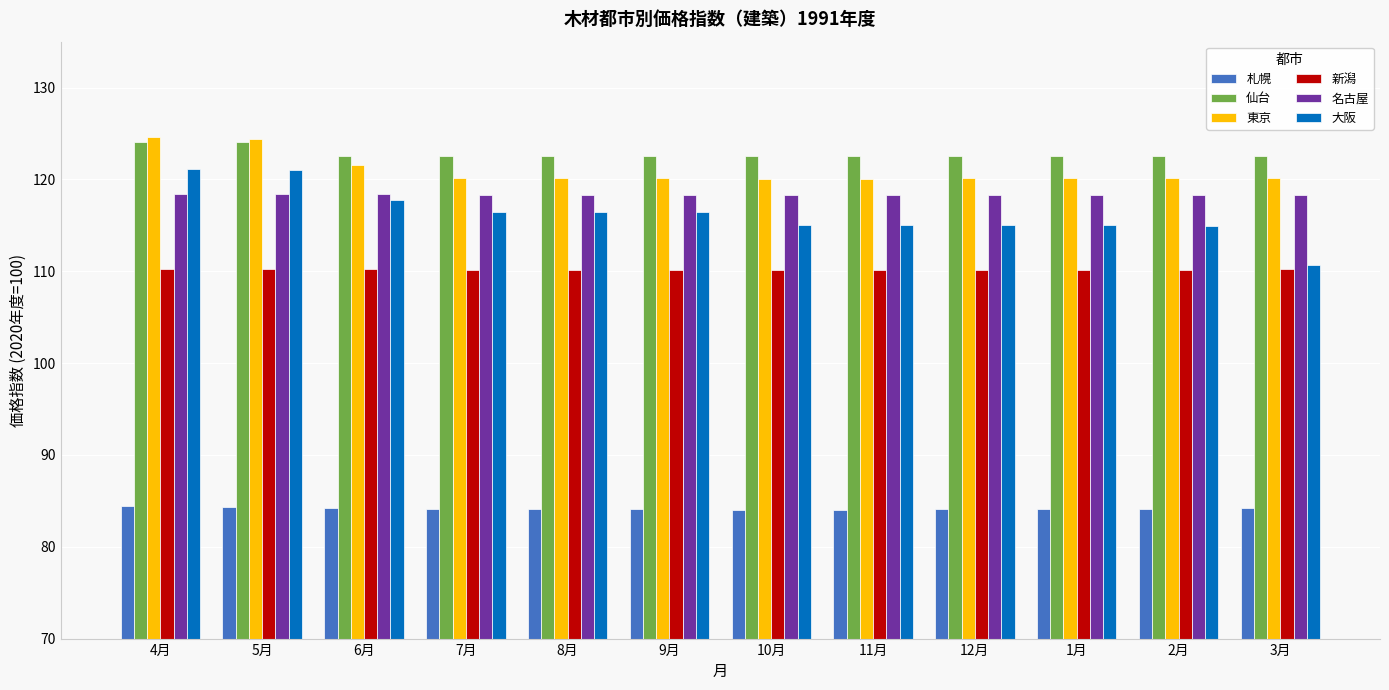

Which series changed the most between 5月 and 6月?

大阪